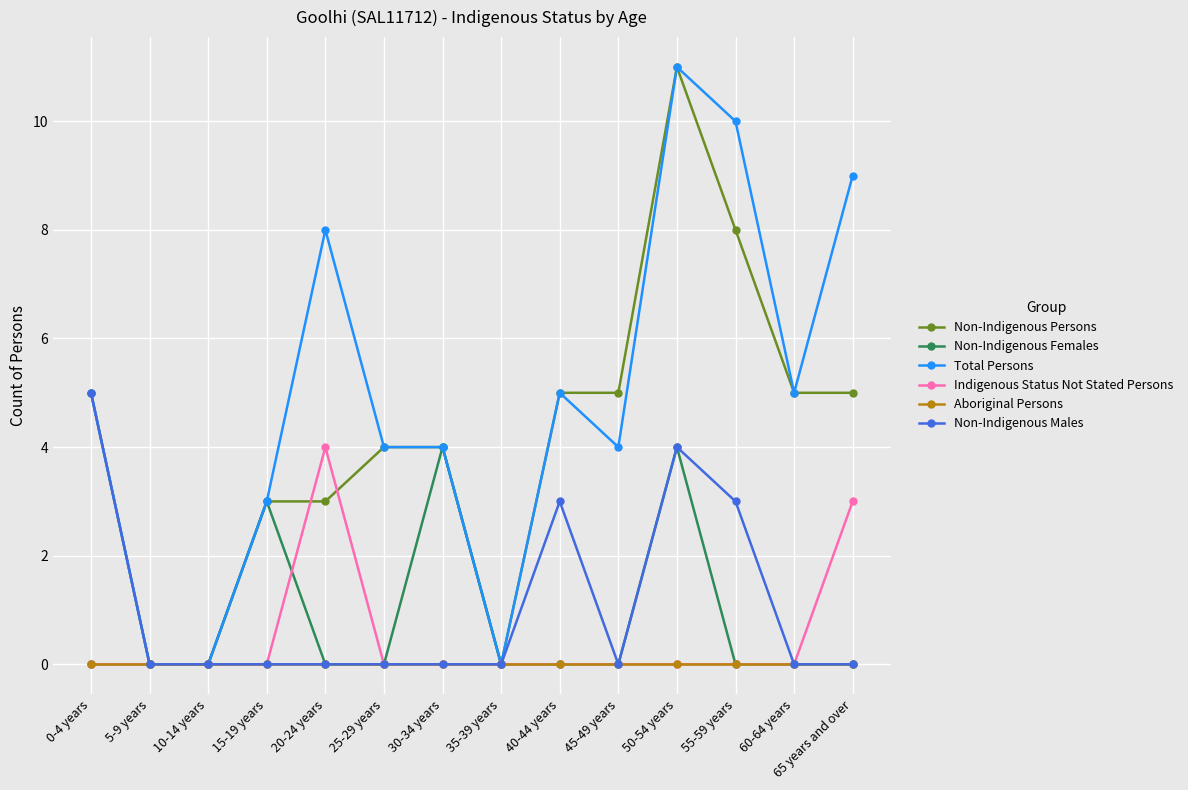

Reading left to right, extract all data points from this chart.

Non-Indigenous Persons: 5	0	0	3	3	4	4	0	5	5	11	8	5	5
Non-Indigenous Females: 0	0	0	3	0	0	4	0	0	0	4	0	0	0
Total Persons: 5	0	0	3	8	4	4	0	5	4	11	10	5	9
Indigenous Status Not Stated Persons: 0	0	0	0	4	0	0	0	0	0	0	0	0	3
Aboriginal Persons: 0	0	0	0	0	0	0	0	0	0	0	0	0	0
Non-Indigenous Males: 5	0	0	0	0	0	0	0	3	0	4	3	0	0